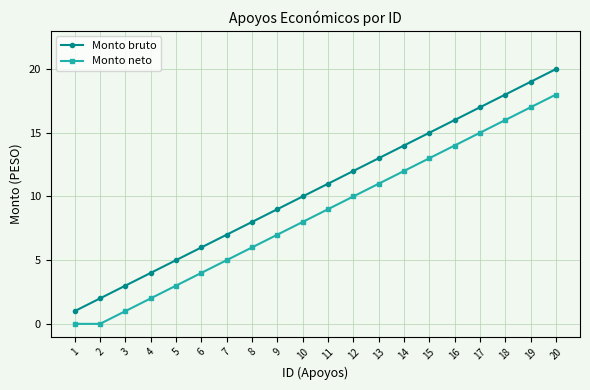

What is the sum of the Monto bruto values at 19 and 12?

31